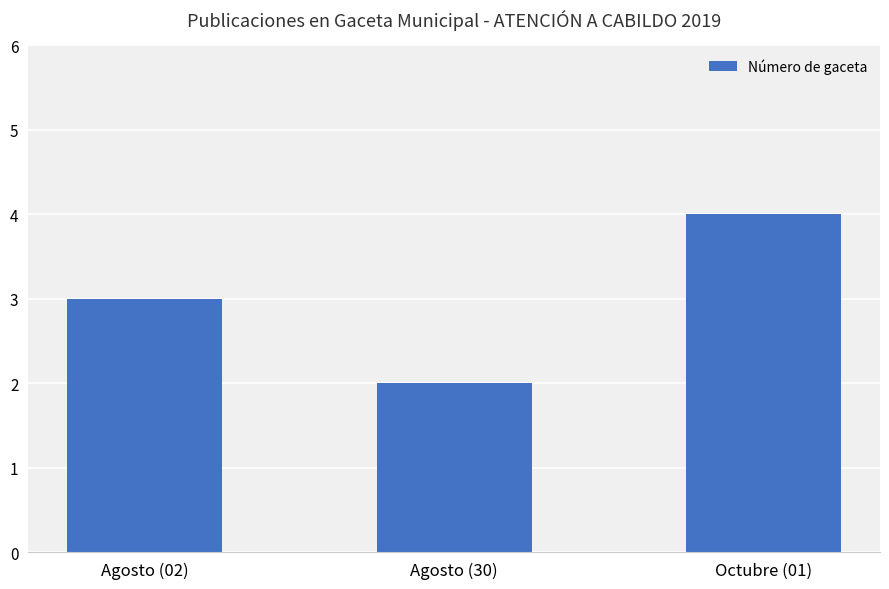

Reading left to right, transcribe all the data shown in this chart.

Agosto (02)=3	Agosto (30)=2	Octubre (01)=4